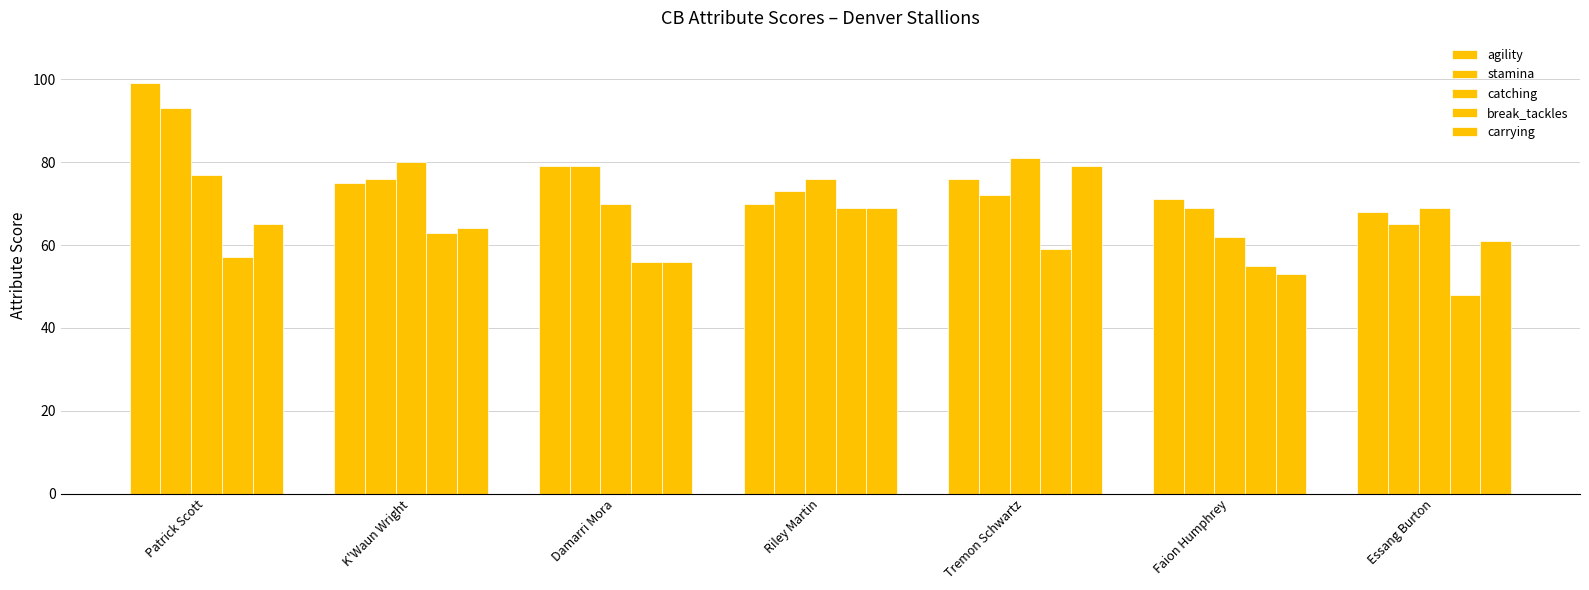

How many bars are there in total?

35